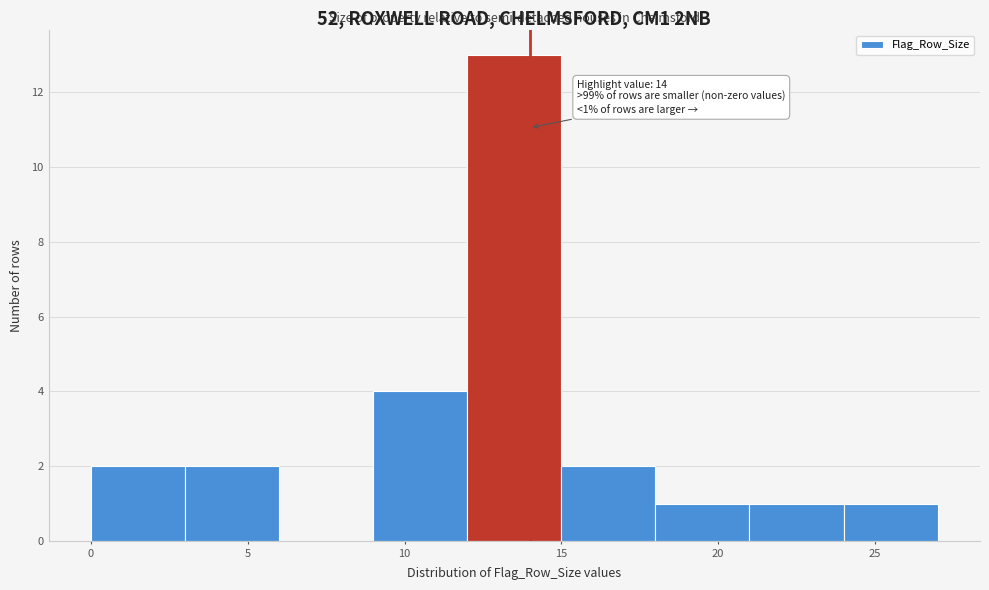

Which range on the x-axis has the tallest bar?

12 to 15